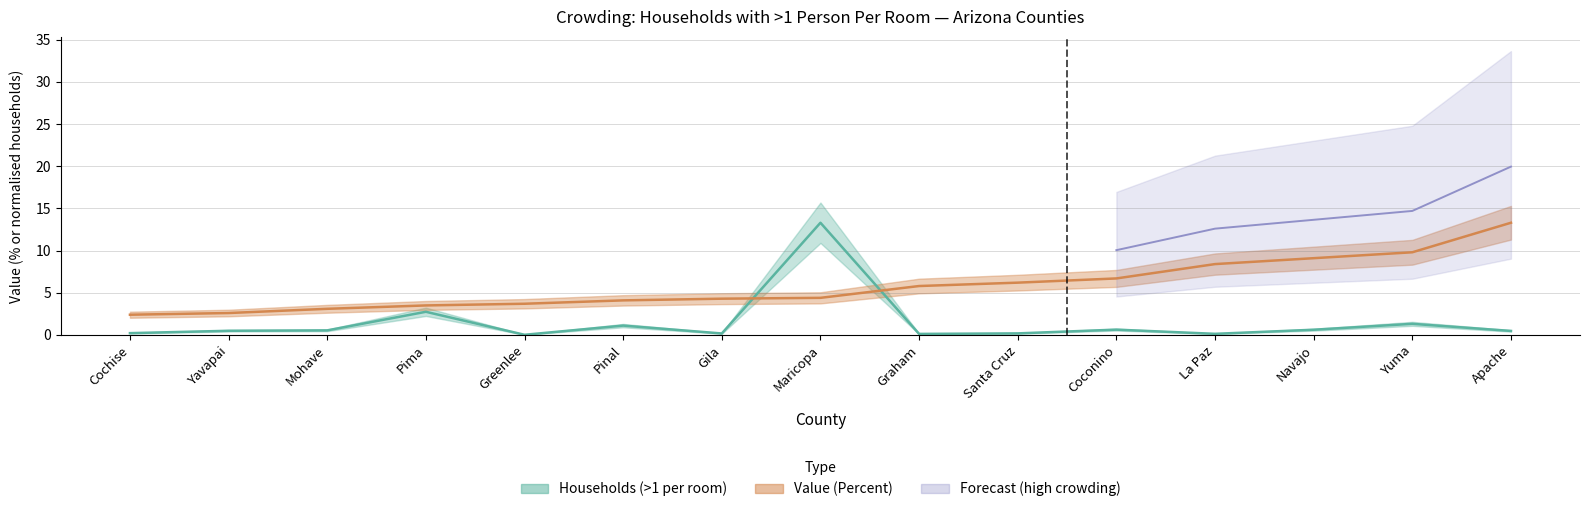

Is it true that Value (Percent) equals 2.6 at Yavapai?

True